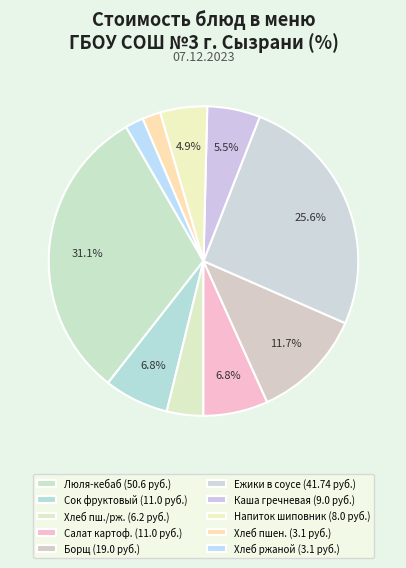

To the nearest percent, what is the average slice percentage?

10%